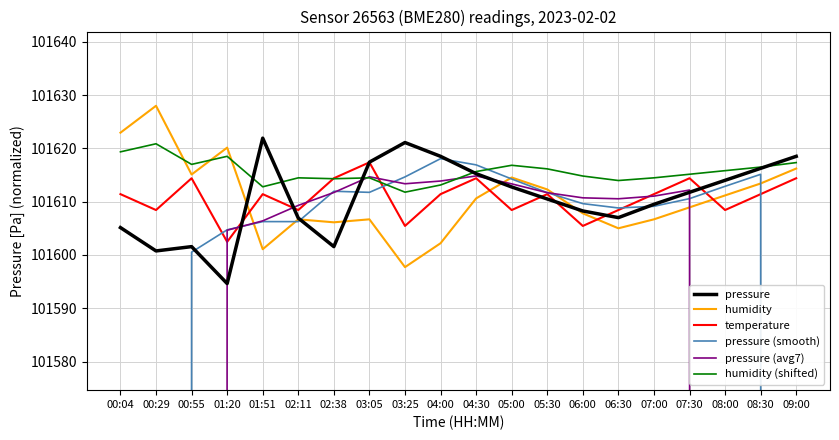

The pressure (avg7) series shows 101610.5 at 06:30. True or false?

True